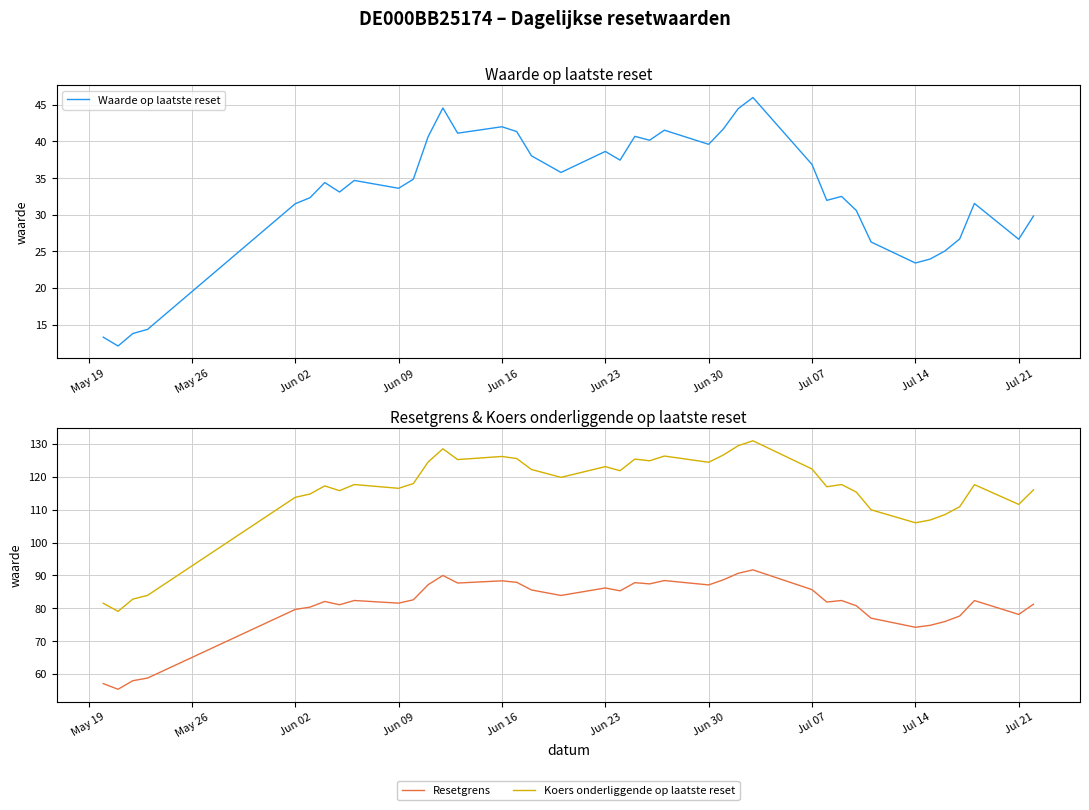

What is the sum of all Koers onderliggende op laatste reset values?

4506.3